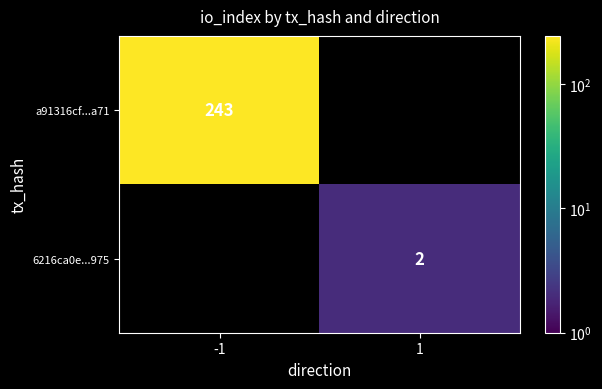

Count the number of categories in the chart.

2